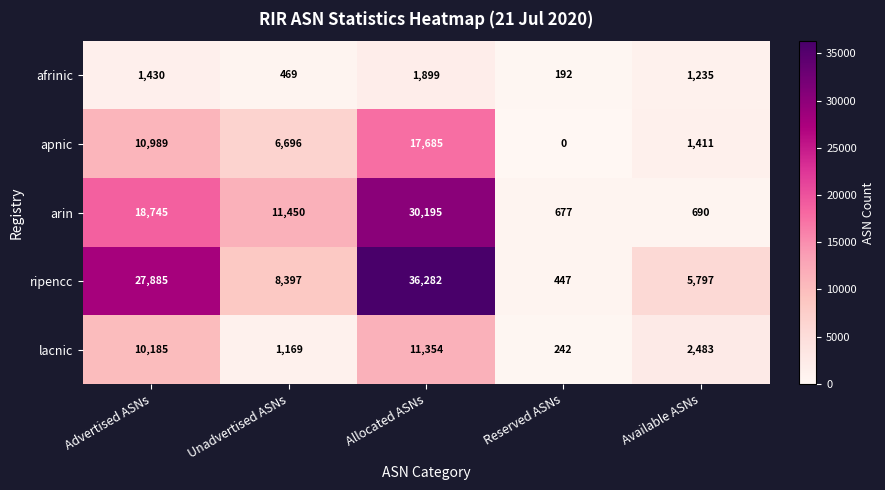

At how many categories does at least one series exceed 5806?

3